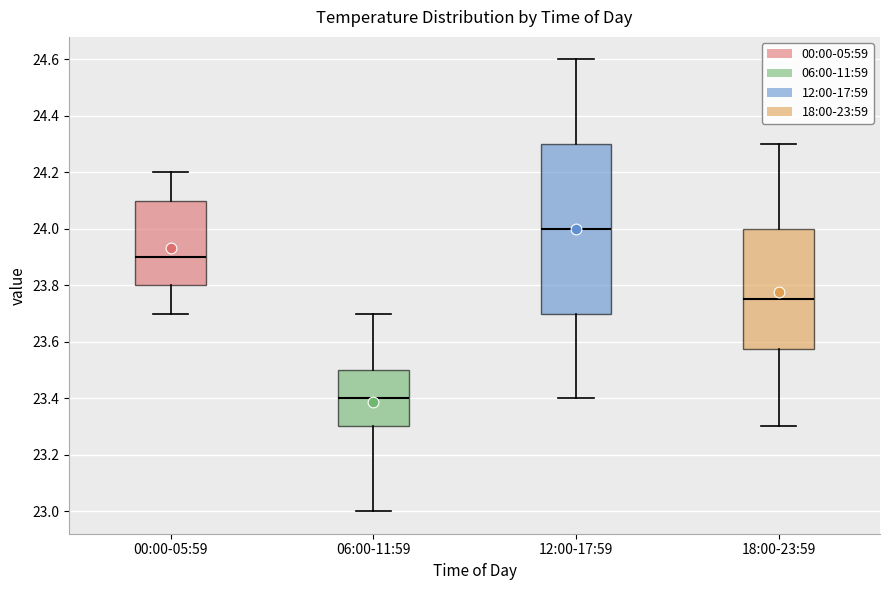

Reading left to right, read every box against the y-axis: the position of its median line, the range the box covers, and the ends of its whiskers. The values are not printed on the chart, so give them approximately, as read against the axis.

00:00-05:59: median 23.90, box 23.80 to 24.10, whiskers 23.70 to 24.20
06:00-11:59: median 23.40, box 23.30 to 23.50, whiskers 23.00 to 23.70
12:00-17:59: median 24.00, box 23.70 to 24.30, whiskers 23.40 to 24.60
18:00-23:59: median 23.76, box 23.58 to 24.00, whiskers 23.30 to 24.30